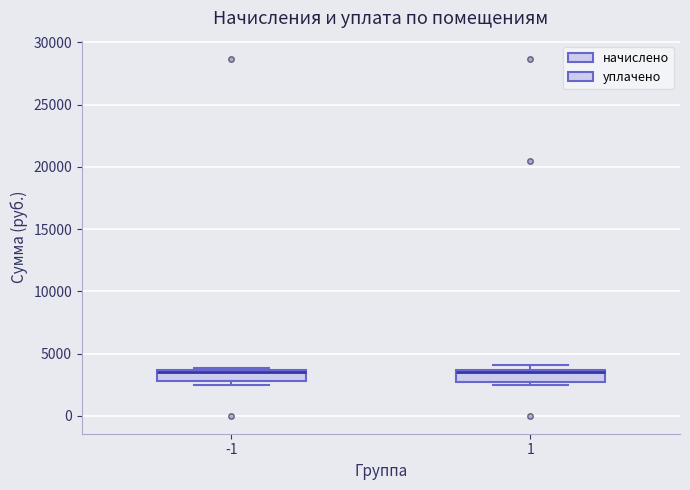

Reading left to right, transcribe this box plot: for each box, give where its median line is, the range the box spans, and where its two whiskers end, as read against the y-axis. The values are not printed on the chart, so give them approximately, as read against the axis.

-1: median 3500 (drawn on the box's upper edge), box 3000 to 3500, whiskers 2500 to 4000
1: median 3500, box 2500 to 3500, whiskers 2500 (just below the box's lower edge) to 4000